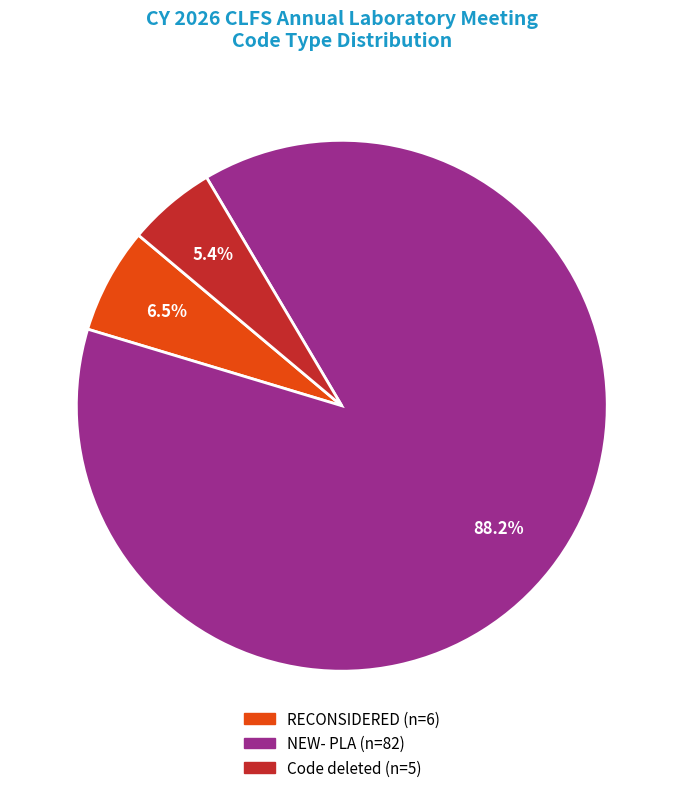

To the nearest percent, what is the average slice percentage?

33%